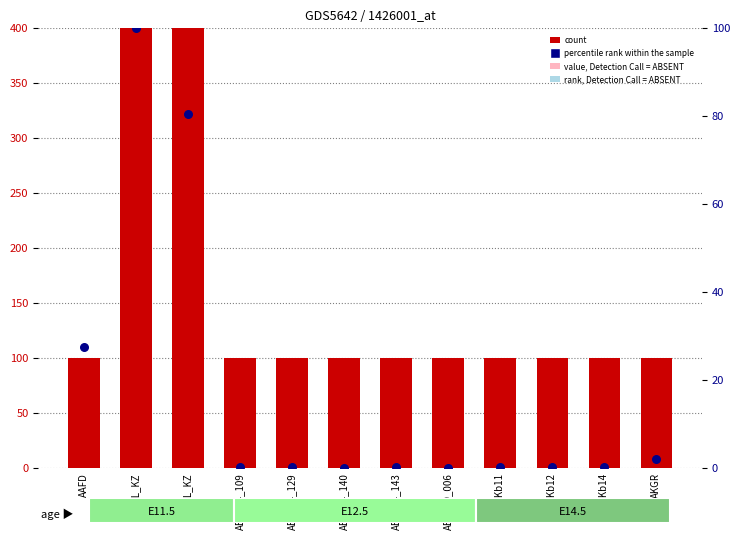

Which series has the largest total across all categories?

count